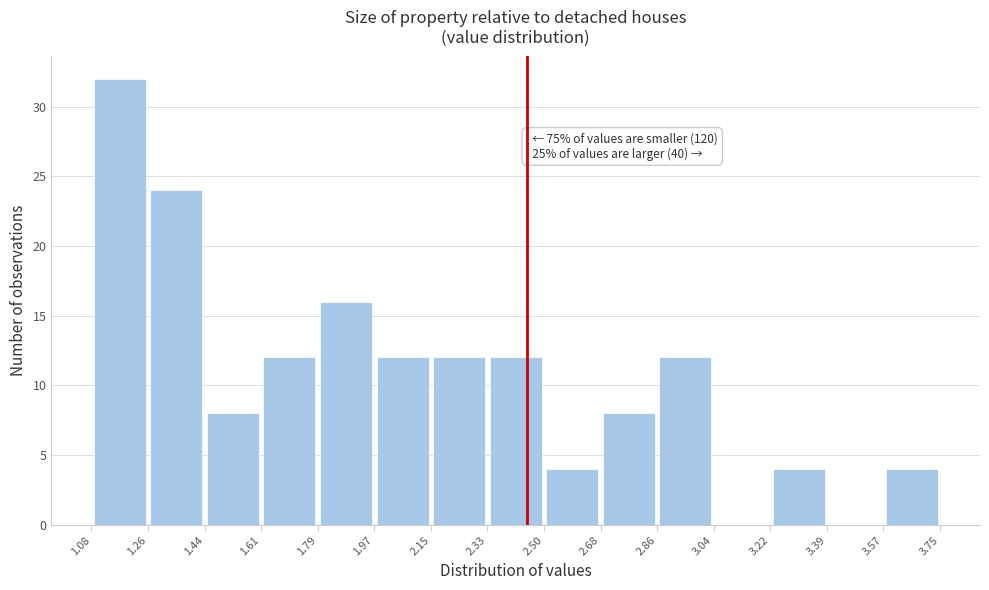

Over which range of the x-axis is the bar tallest?

1.08 to 1.26